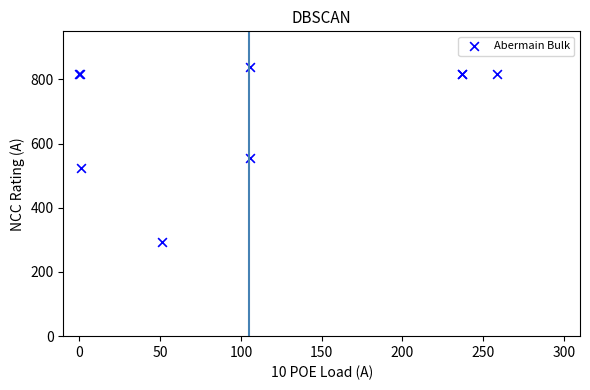

What Y value in the scatter plot is closest to 566?

554